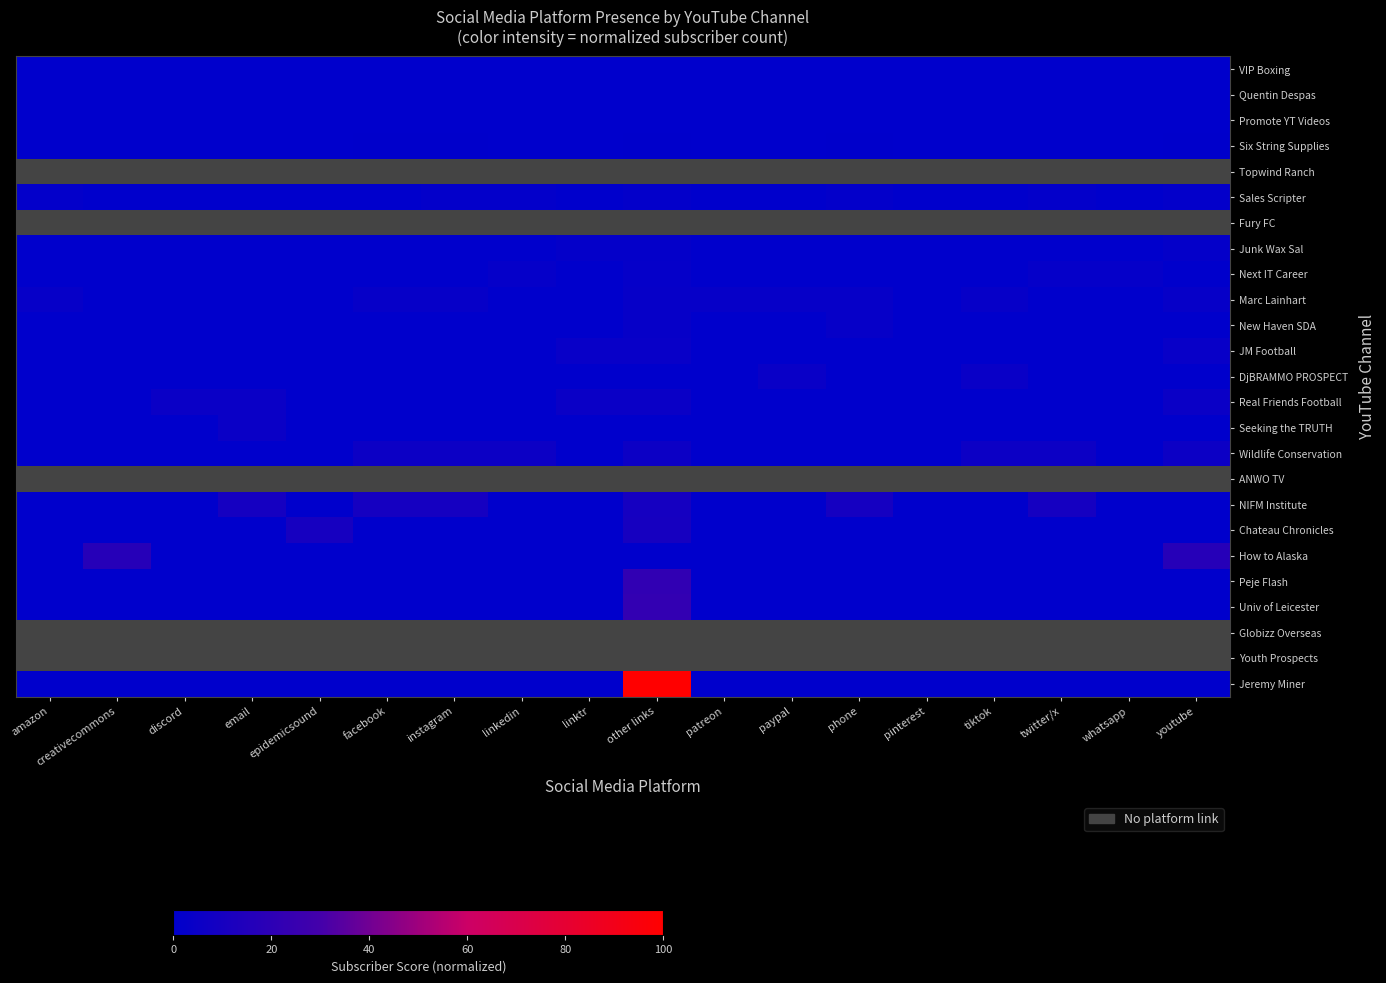

Is the value of Globizz Overseas at discord greater than the value of DjBRAMMO PROSPECT at epidemicsound?

No